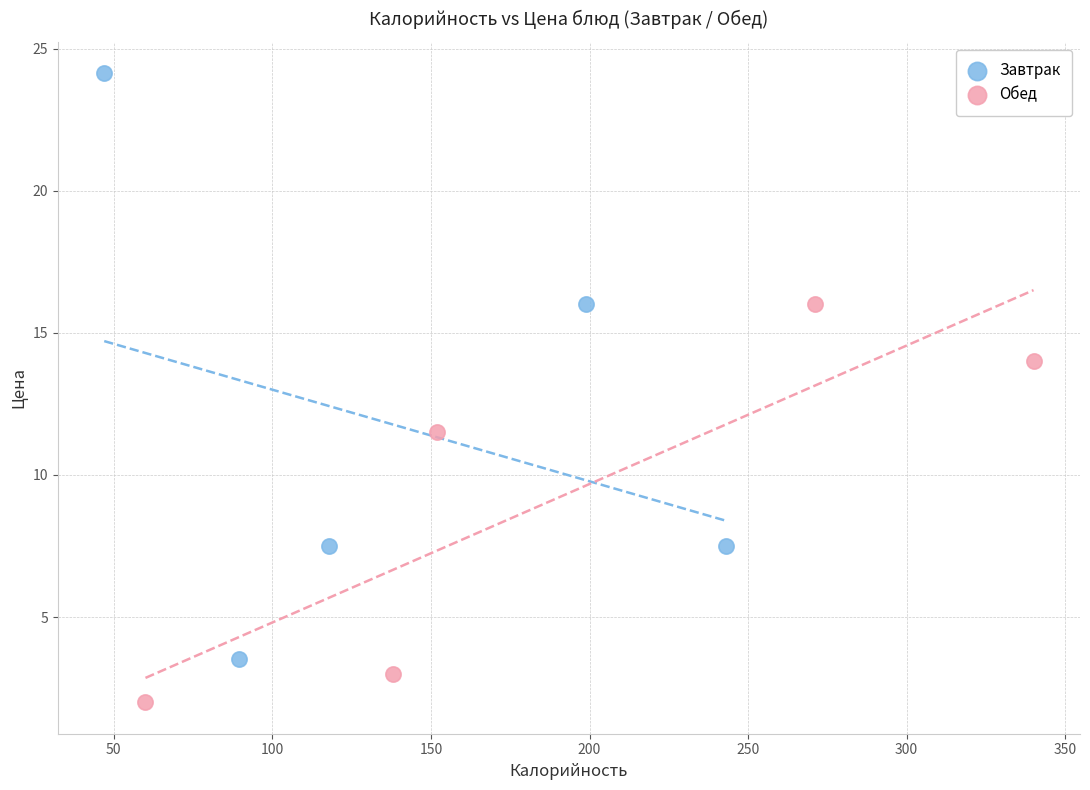

Which series reaches the maximum Y coordinate?

Завтрак